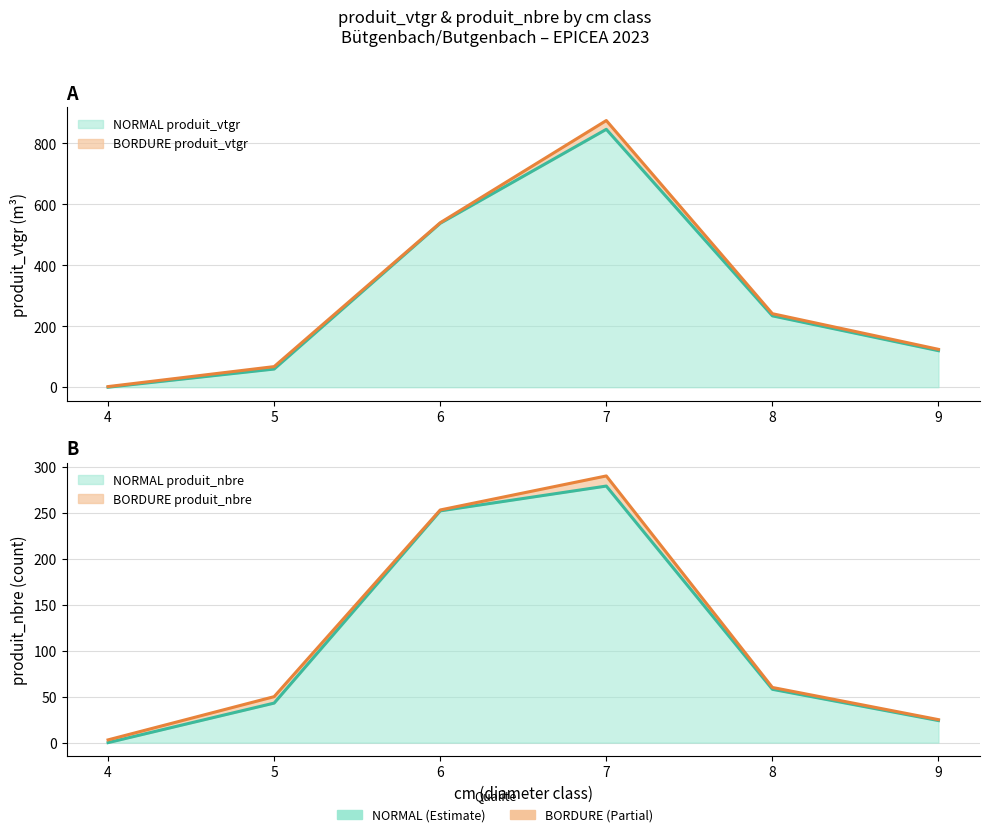

Between 8 and 7, which is larger?

7